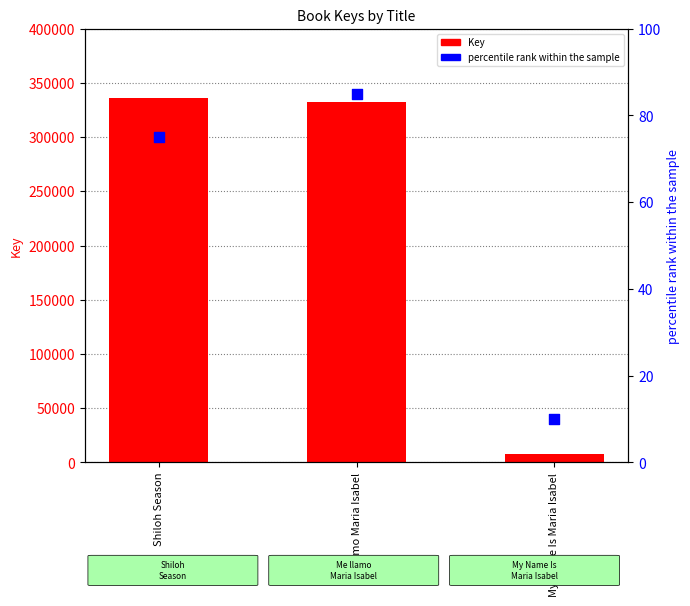

Is the value of percentile rank within the sample at Shiloh Season greater than the value of Key at Shiloh Season?

No